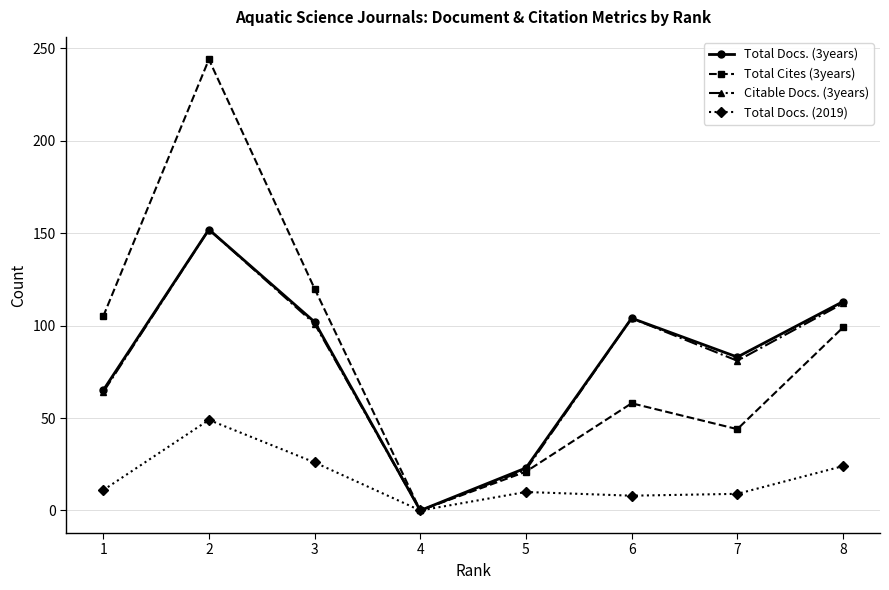

What is the maximum value for Total Cites (3years)?

244